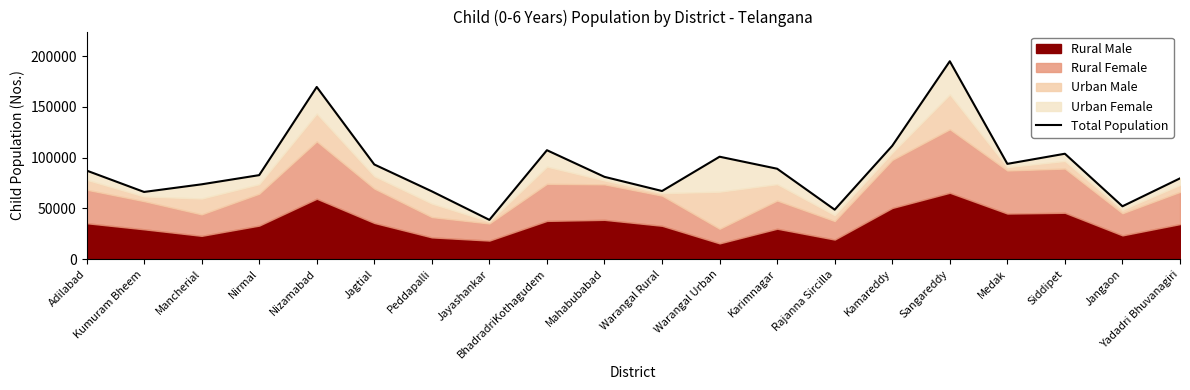

Rank the categories by value from lowest to highest.

Jayashankar, Rajanna Sircilla, Jangaon, Kumuram Bheem, Peddapalli, Warangal Rural, Mancherial, Yadadri Bhuvanagiri, Mahabubabad, Nirmal, Adilabad, Karimnagar, Jagtial, Medak, Warangal Urban, Siddipet, BhadradriKothagudem, Kamareddy, Nizamabad, Sangareddy